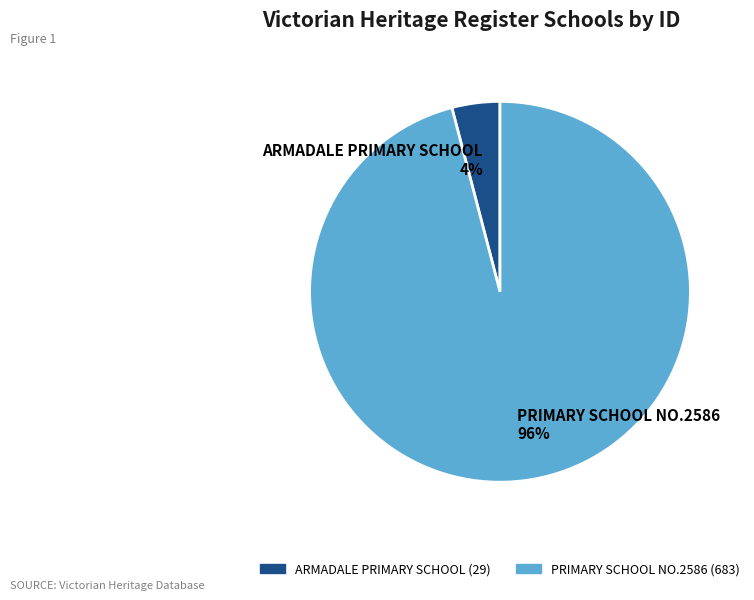

To the nearest percent, what is the difference between the ARMADALE PRIMARY SCHOOL and PRIMARY SCHOOL NO.2586 slice percentages?

92%